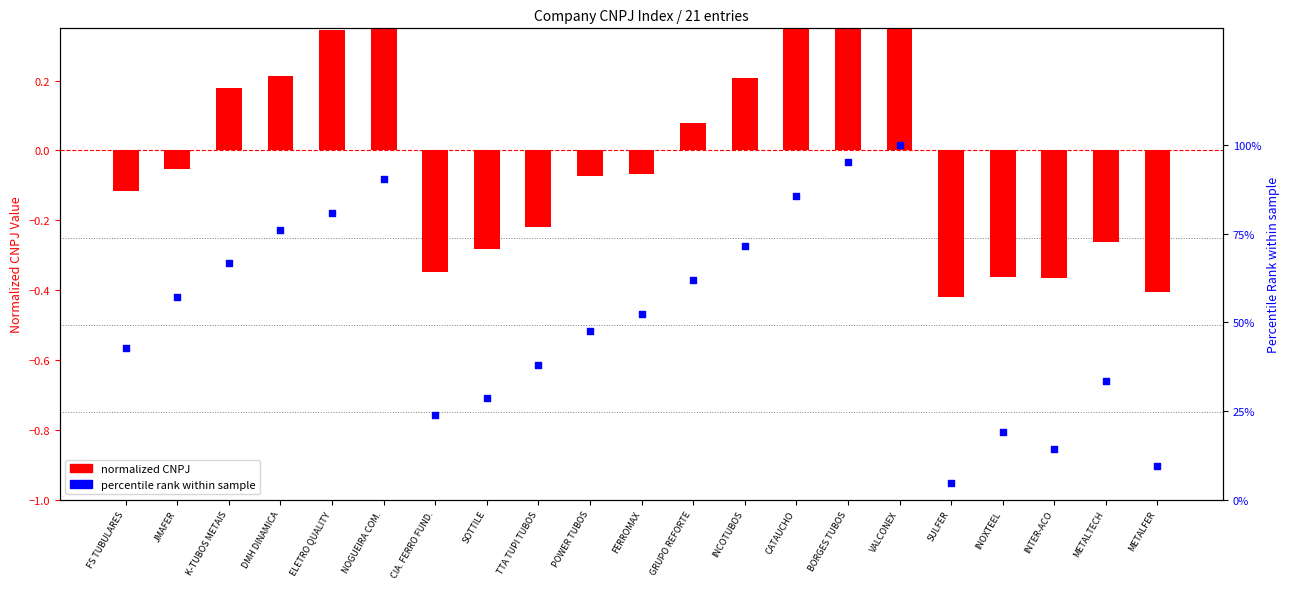

Which series has the largest total across all categories?

percentile rank